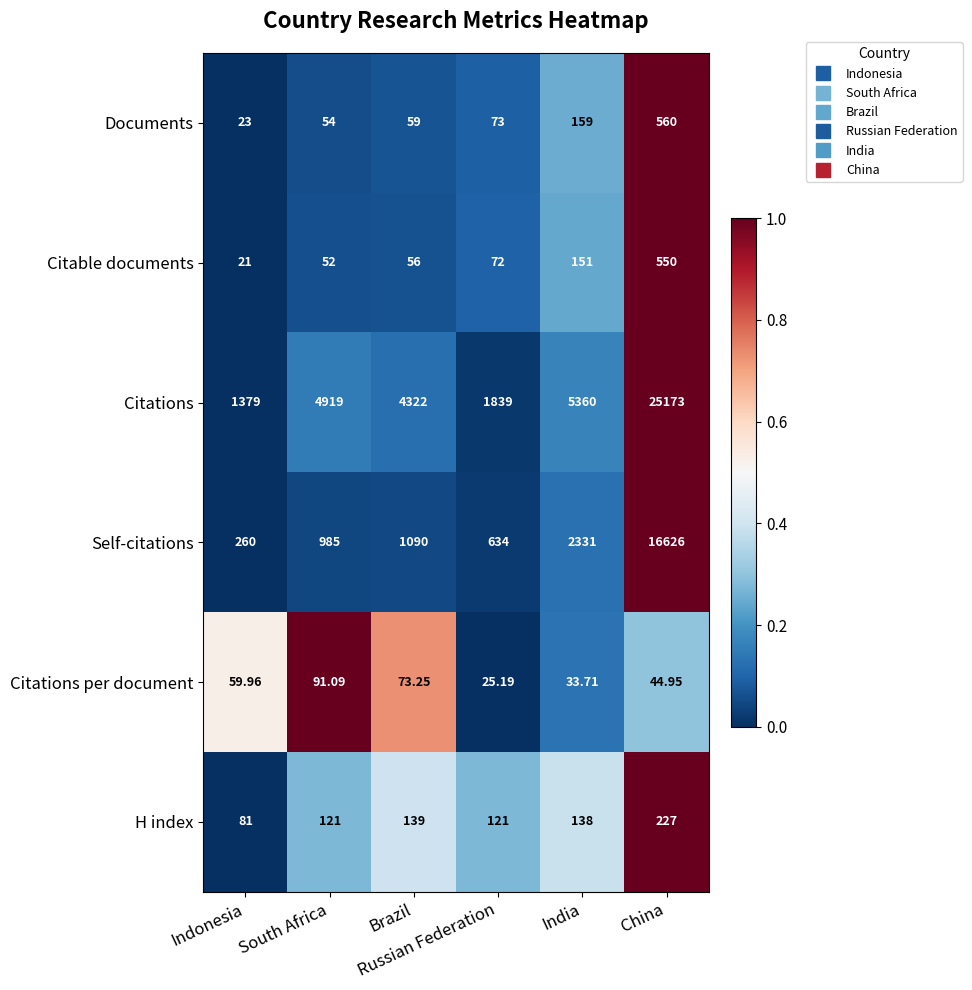

Which series has the largest range (max minus min)?

Citations